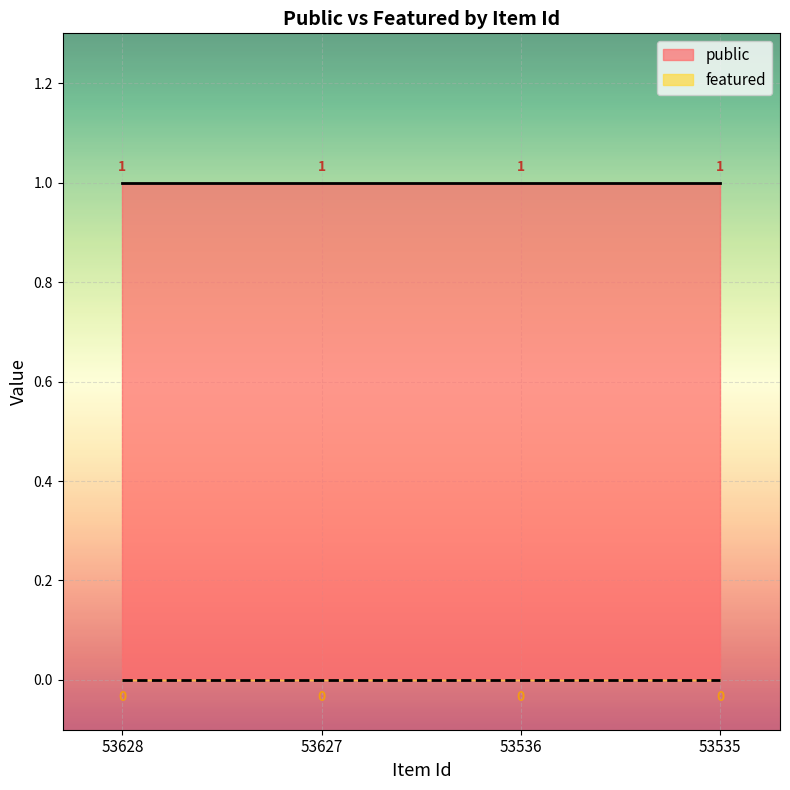

Which series has the largest range (max minus min)?

public